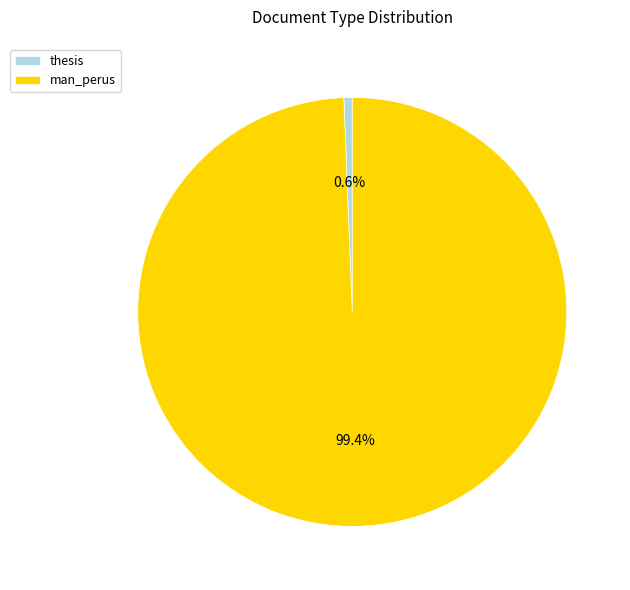

How much of the chart is everything except thesis?

99.4%